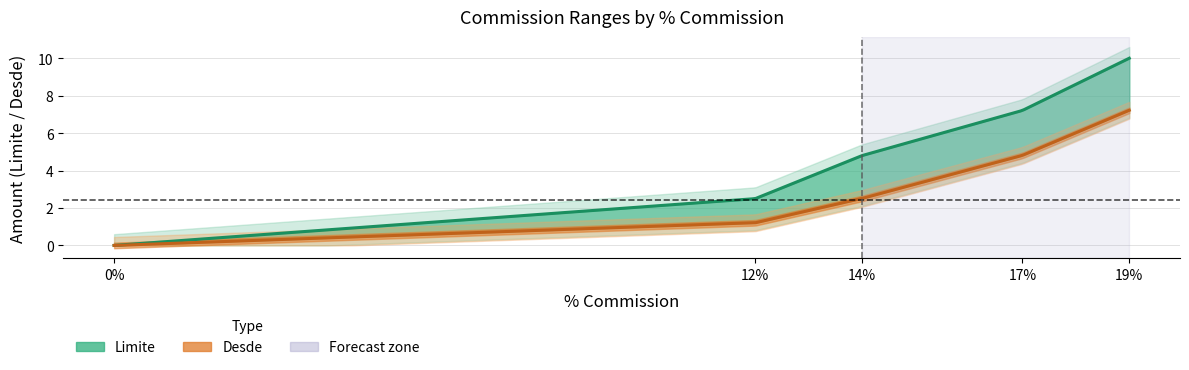

True or false: Desde and Limite cross at least once.

False